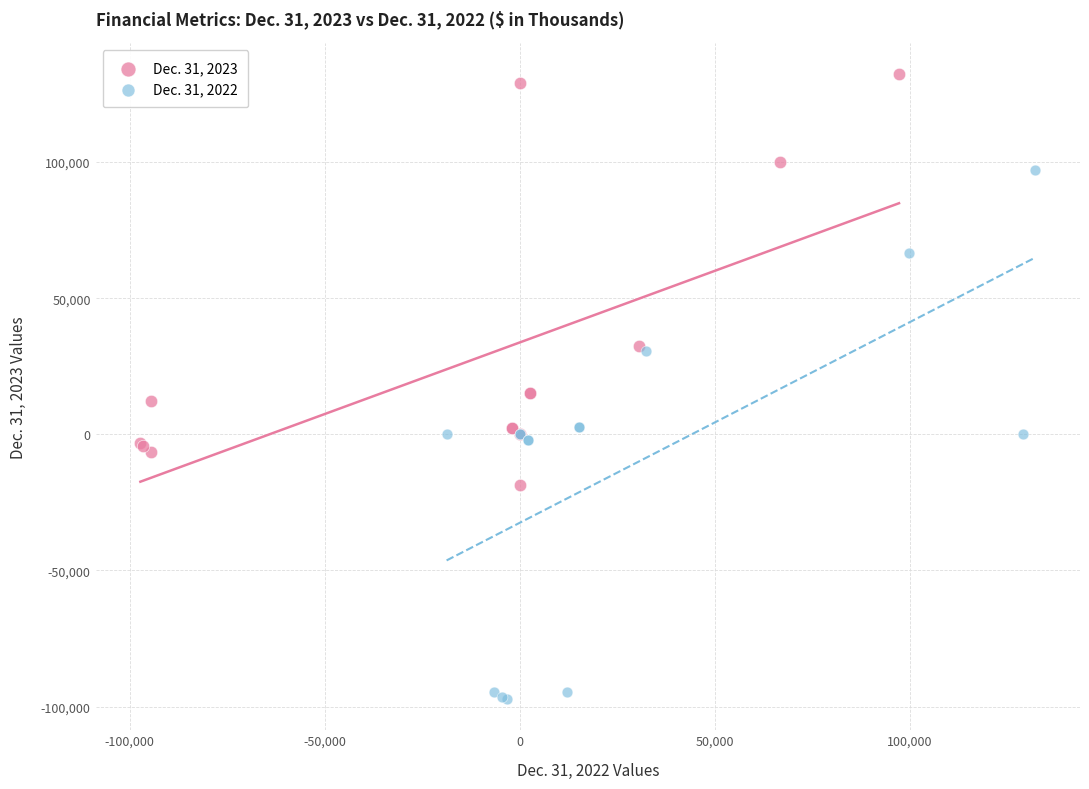

Which series has the widest spread of Y values?

Dec. 31, 2022